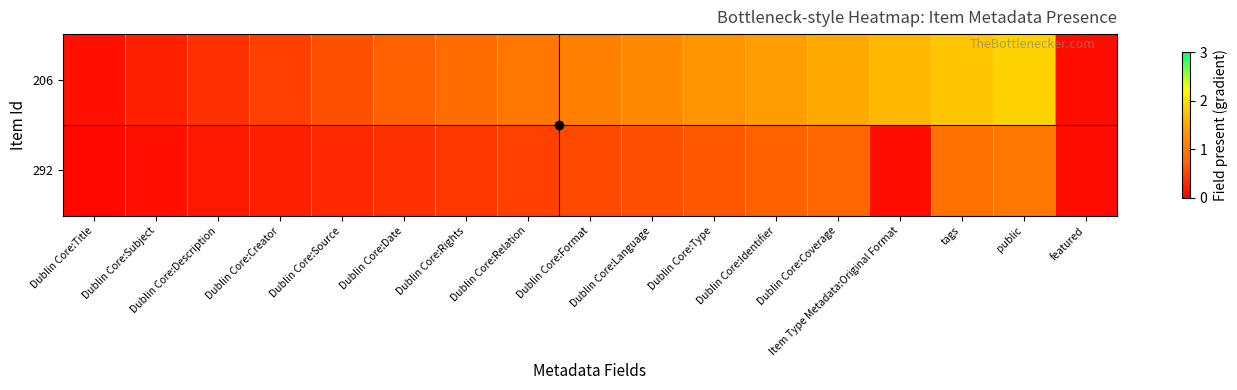

Between Dublin Core:Language and Dublin Core:Identifier, which series saw the biggest shift?

206